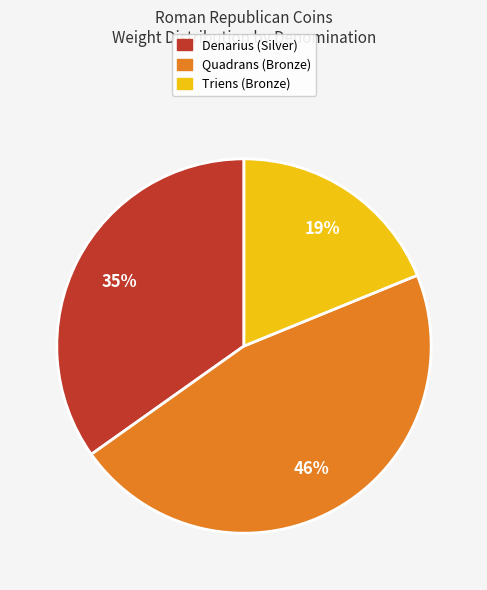

Is there any slice that represents more than half of the pie?

No